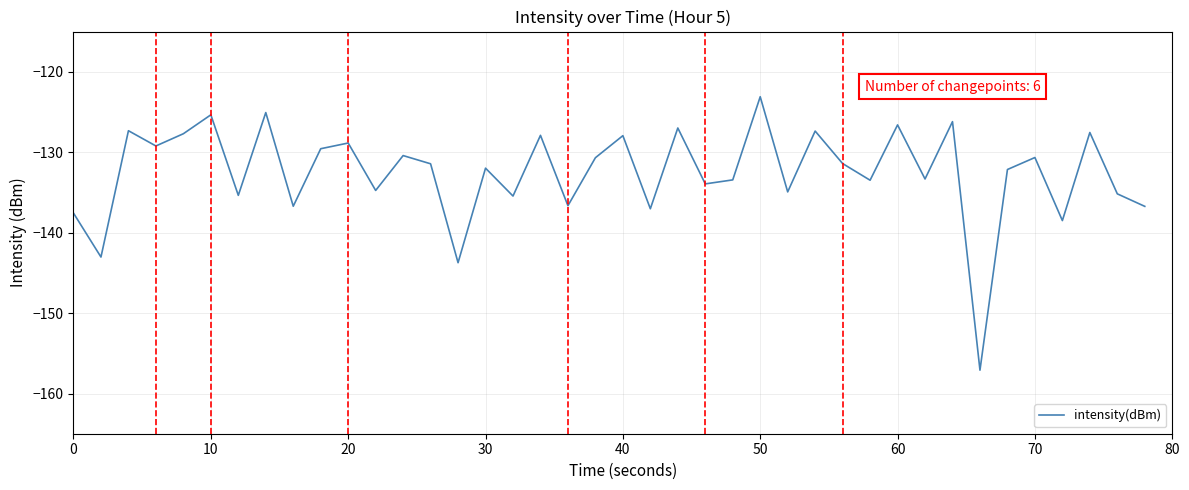

What is the difference between the maximum and minimum values?

34.0